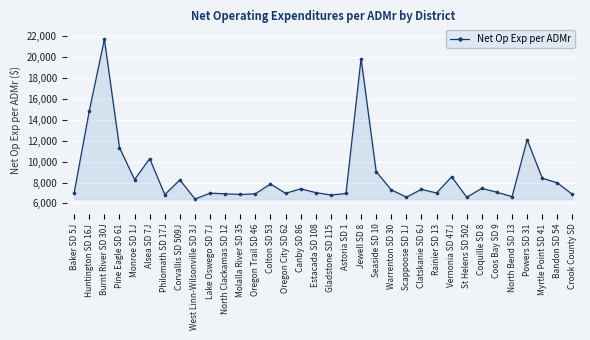

What is the label of the 21st point from the left?

Seaside SD 10